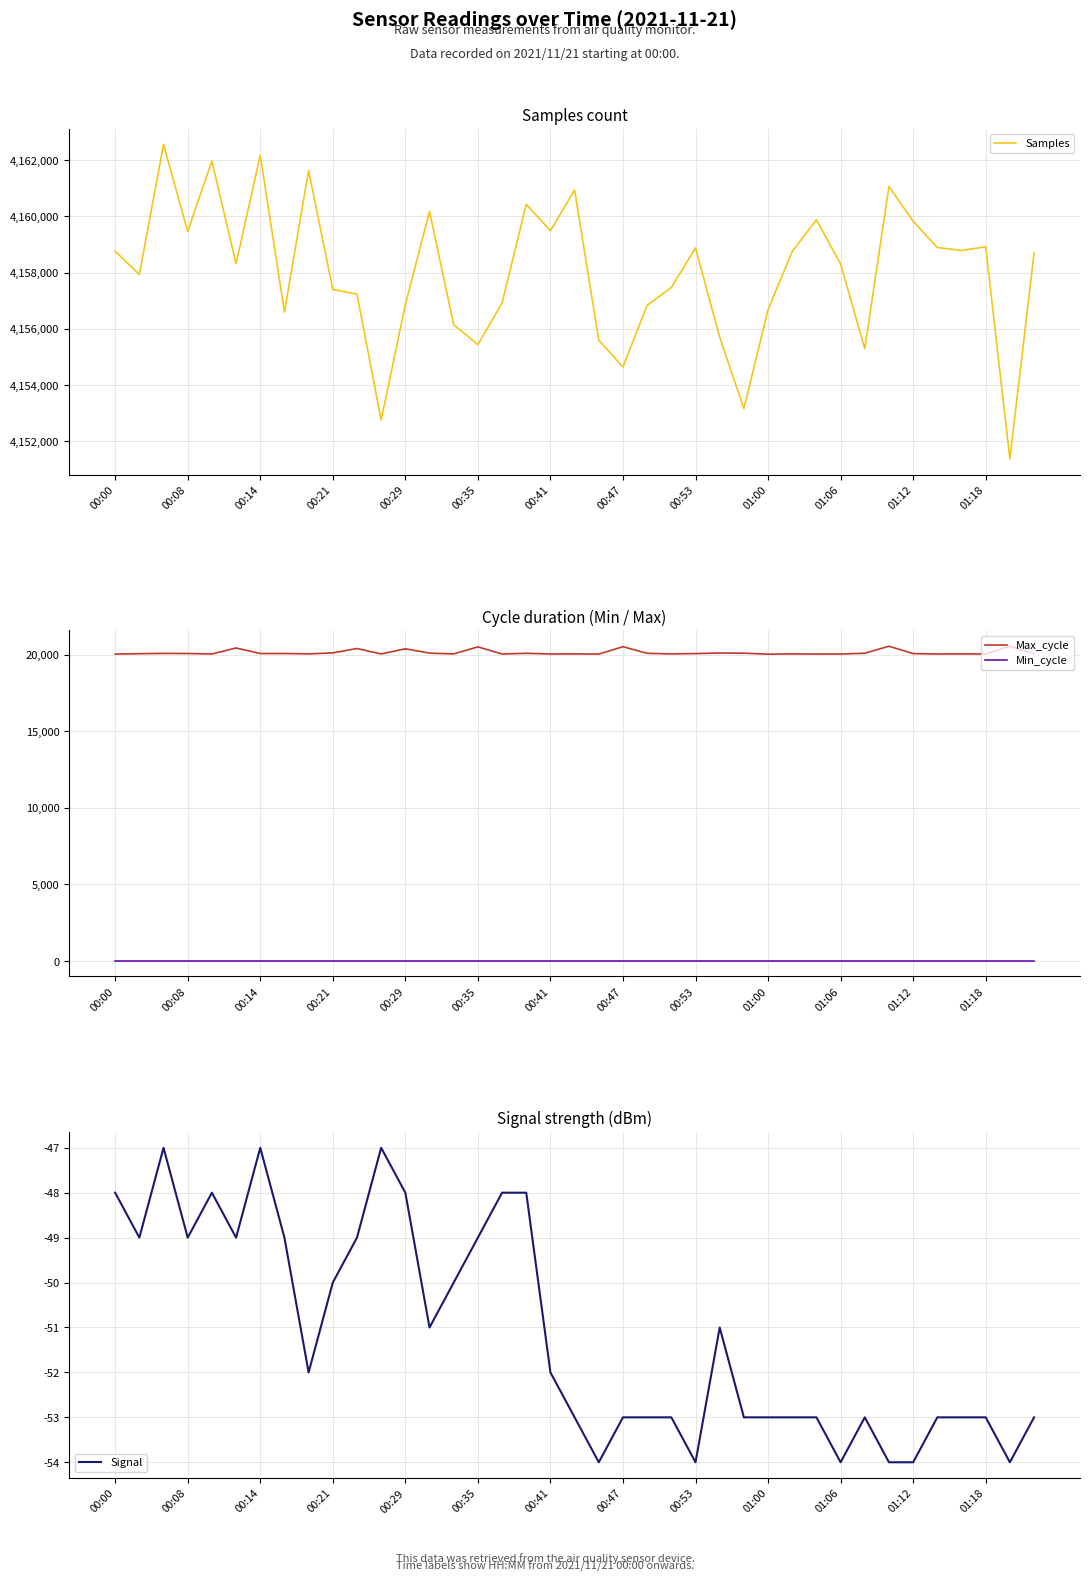

True or false: Min_cycle and Max_cycle cross at least once.

False